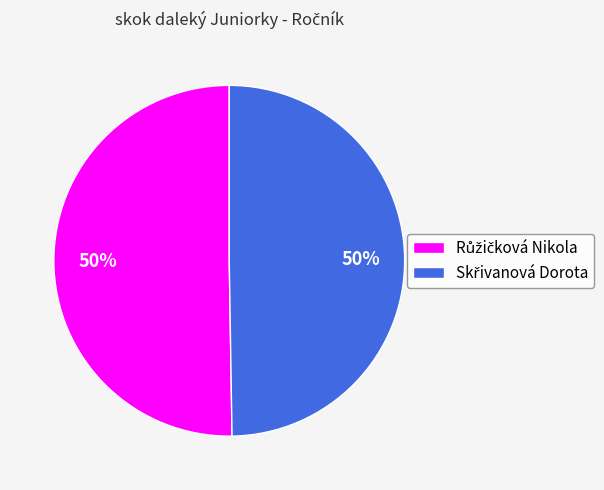

Count the number of slices in the pie.

2